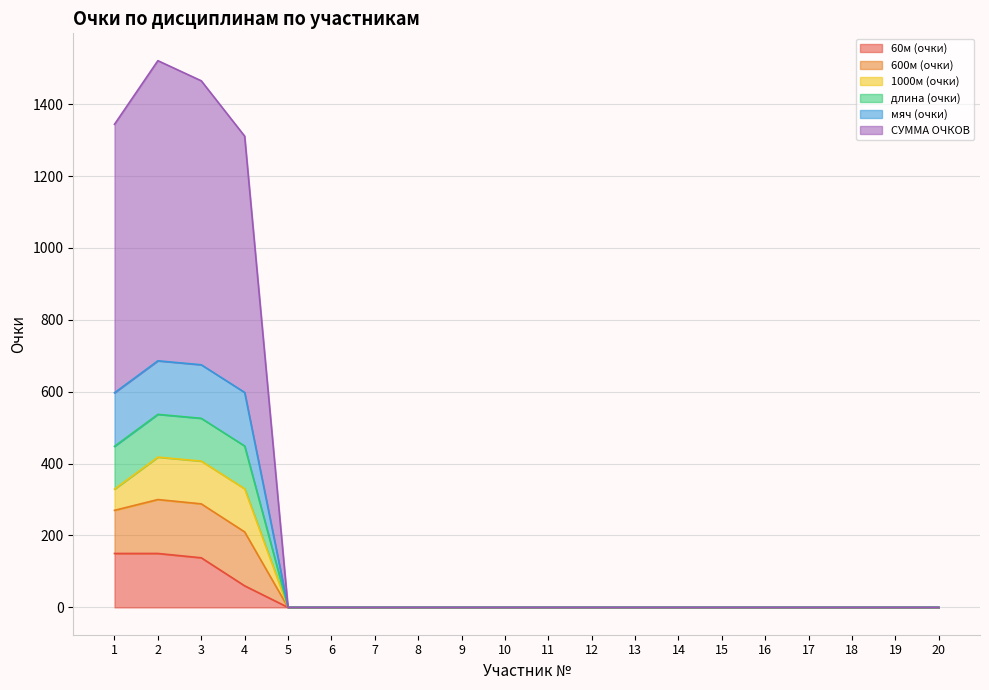

At how many categories does at least one series exceed 734?

4